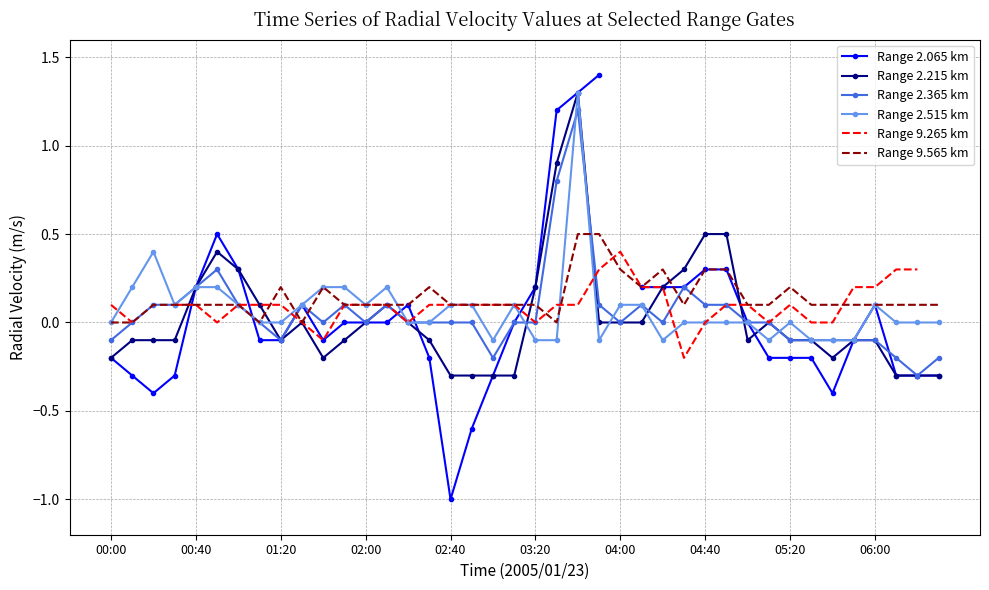

How many lines are shown in the chart?

6